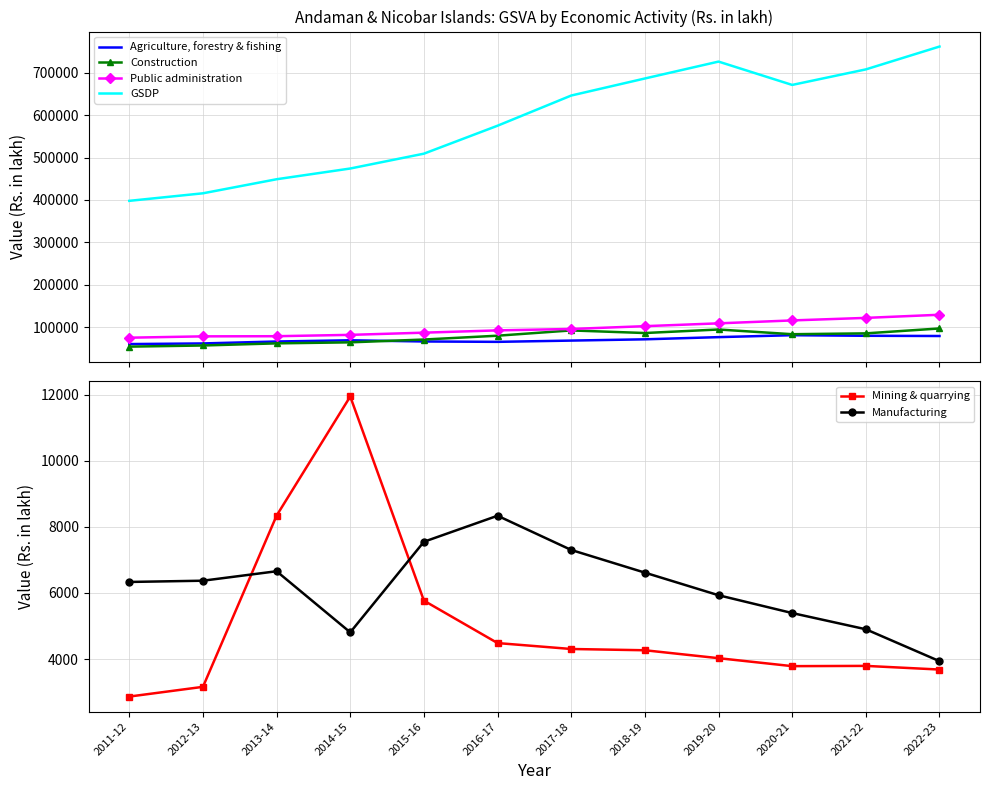

Reading left to right, list all the values displayed in this chart.

Agriculture, forestry & fishing: 2011-12=59713.2	2012-13=61215.2	2013-14=65790.9	2014-15=68663.8	2015-16=65875.1	2016-17=64969.7	2017-18=67955.4	2018-19=70952.9	2019-20=76107.1	2020-21=80667.8	2021-22=79311.8	2022-23=78778.4
Construction: 2011-12=53695.1	2012-13=56388.3	2013-14=61396.4	2014-15=63828.4	2015-16=70447.3	2016-17=79479.6	2017-18=91945.6	2018-19=85810.3	2019-20=94143.9	2020-21=83001.9	2021-22=85002.0	2022-23=96580.6
Public administration: 2011-12=74782.8	2012-13=77949.3	2013-14=78281.1	2014-15=81464.2	2015-16=86649.3	2016-17=92034.0	2017-18=95392.9	2018-19=101977.9	2019-20=108652.2	2020-21=115549.6	2021-22=121532.1	2022-23=128940.4
GSDP: 2011-12=397843.2	2012-13=415648.4	2013-14=448839.2	2014-15=474162.9	2015-16=509208.2	2016-17=575195.7	2017-18=646444.6	2018-19=686698.9	2019-20=726574.1	2020-21=671487.3	2021-22=708143.5	2022-23=762069.8
Mining & quarrying: 2011-12=2867.2	2012-13=3161.3	2013-14=8340.1	2014-15=11943.2	2015-16=5768.3	2016-17=4485.2	2017-18=4306.1	2018-19=4267.9	2019-20=4028.3	2020-21=3787.2	2021-22=3795.0	2022-23=3684.5
Manufacturing: 2011-12=6333.8	2012-13=6371.5	2013-14=6657.8	2014-15=4809.7	2015-16=7549.4	2016-17=8336.6	2017-18=7301.5	2018-19=6615.8	2019-20=5932.2	2020-21=5393.3	2021-22=4902.7	2022-23=3937.8